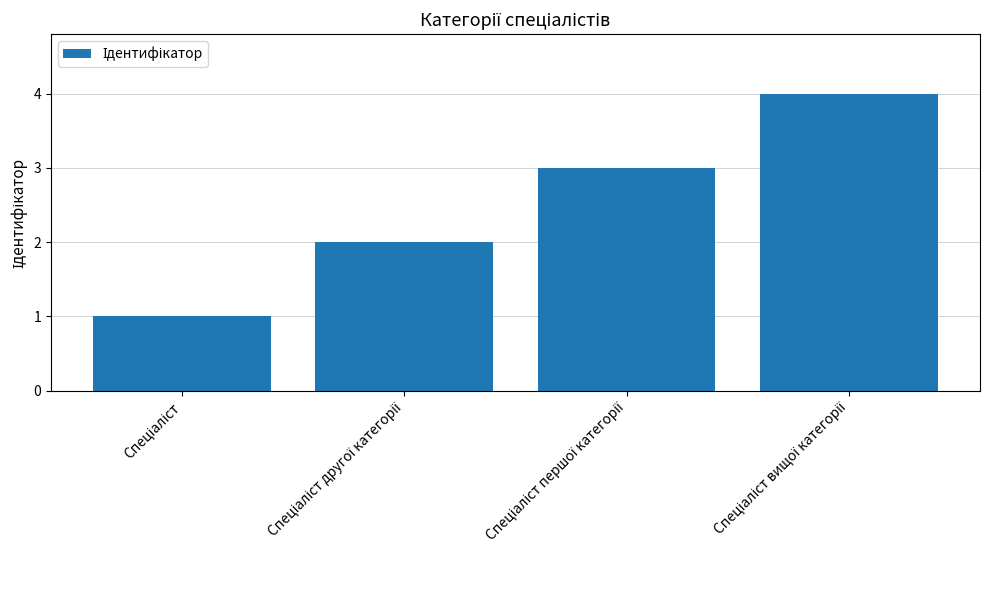

What is the difference between the maximum and minimum values?

3